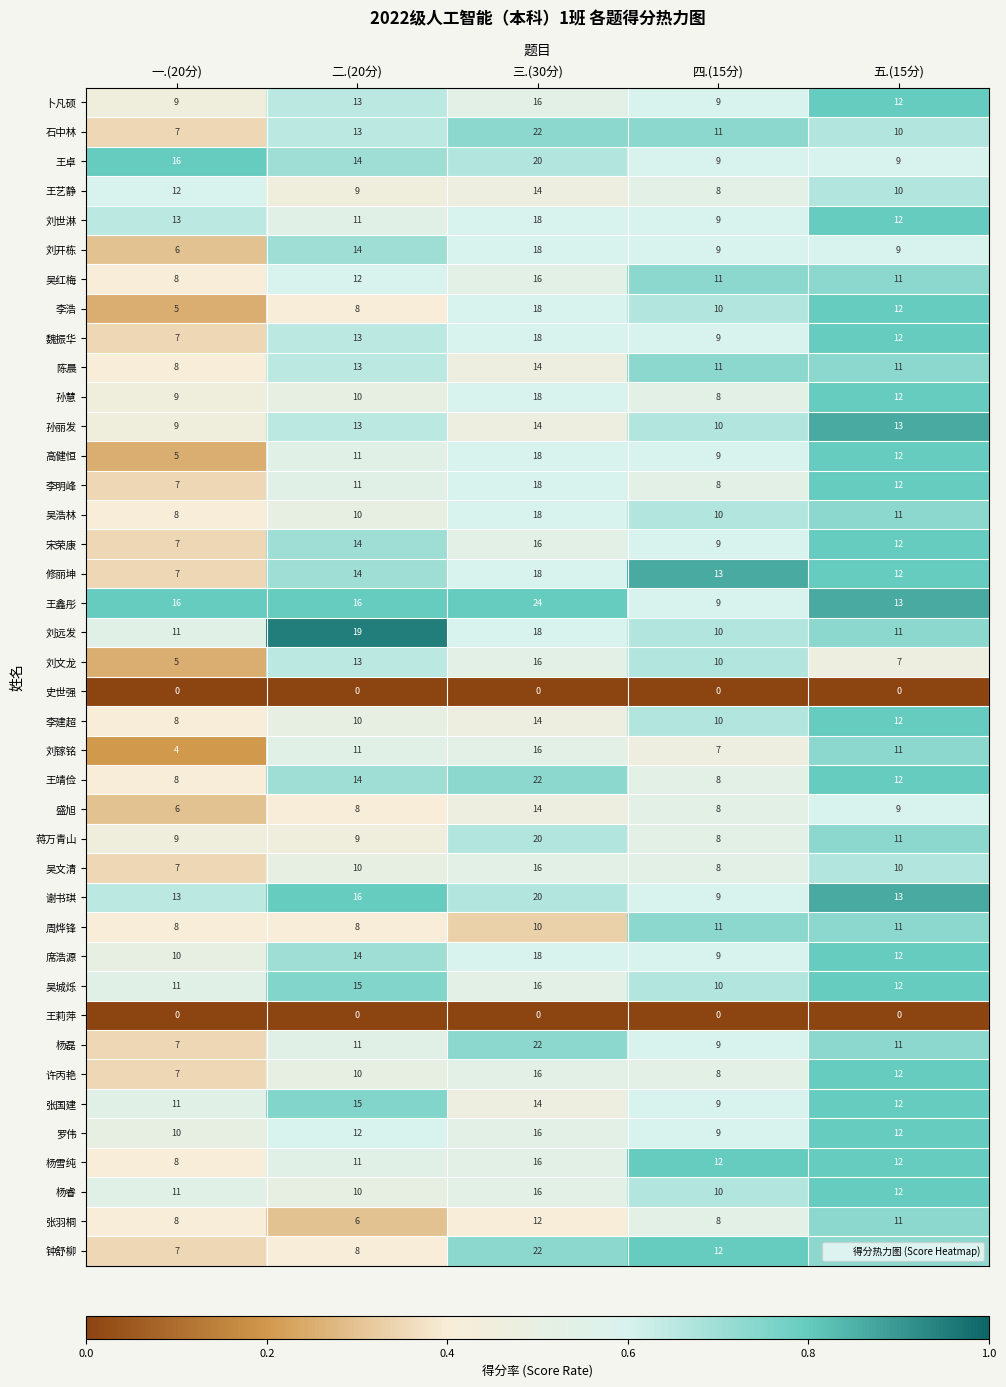

What is the difference between the second highest and second lowest values in the 李明峰 series?

4